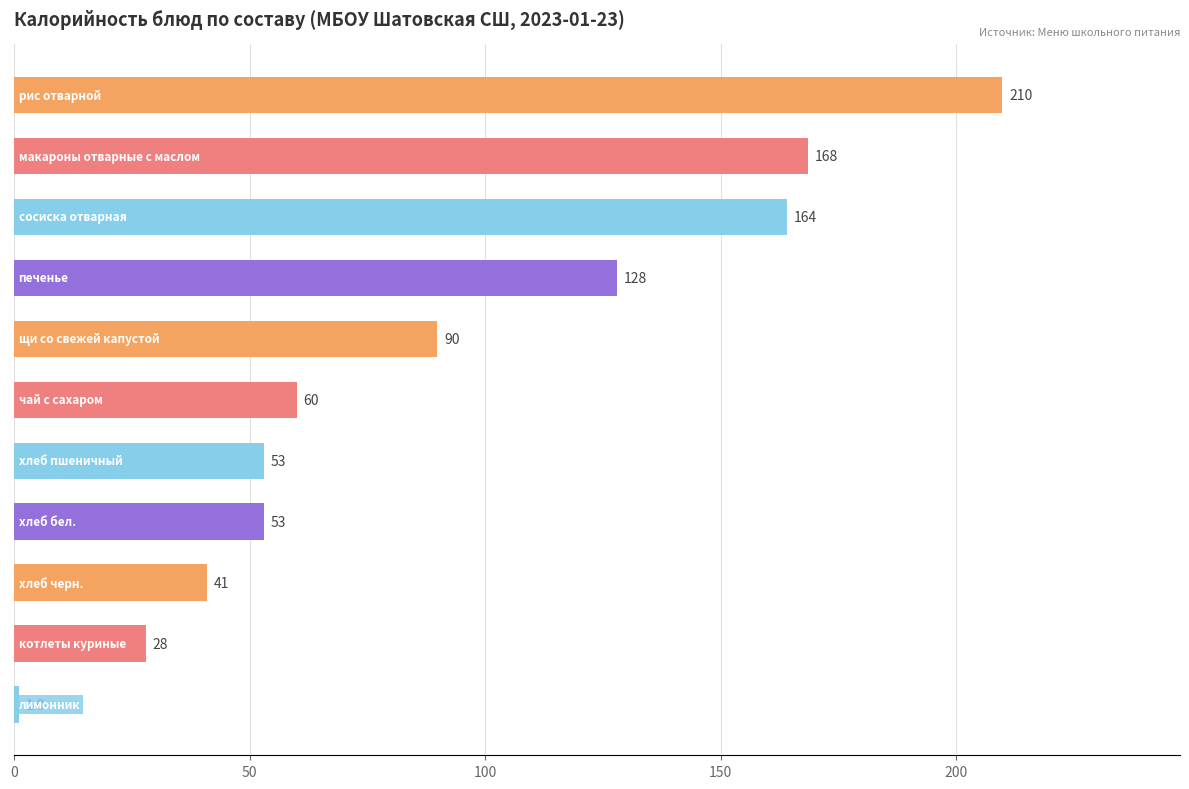

What is the value of the 5th bar from the top?

89.8